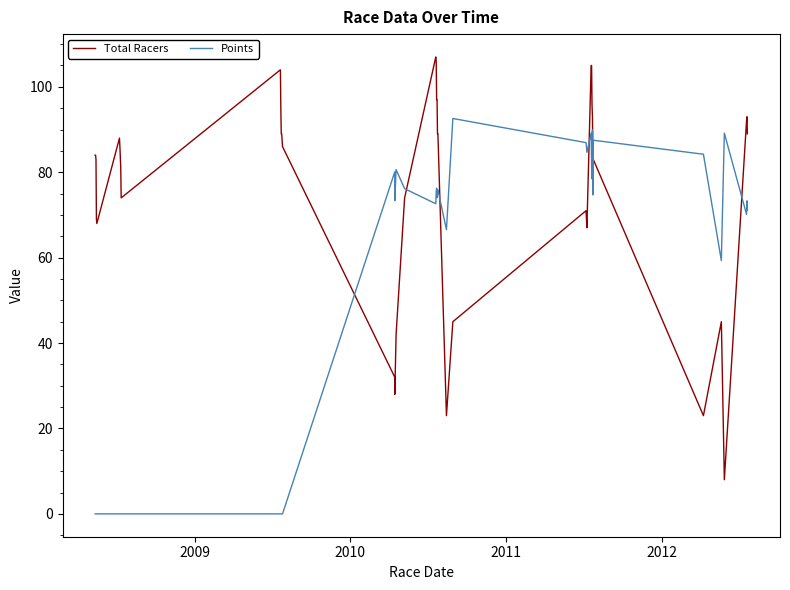

Which series ends up on top after the final intersection of Points and Total Racers?

Total Racers